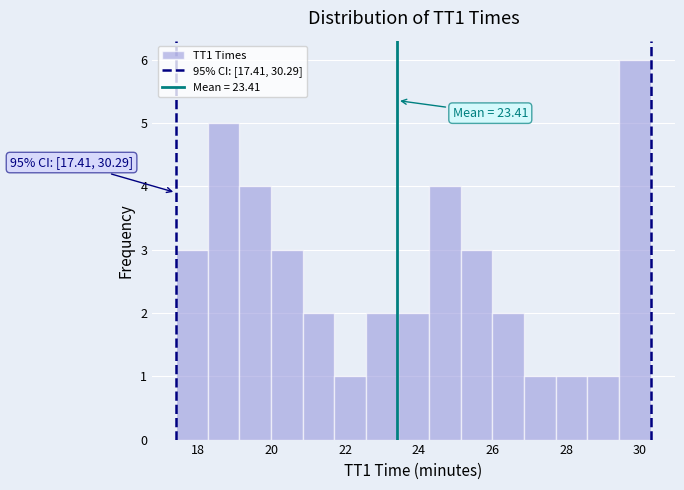

Over which range of the x-axis is the bar tallest?

29.4 to 30.2